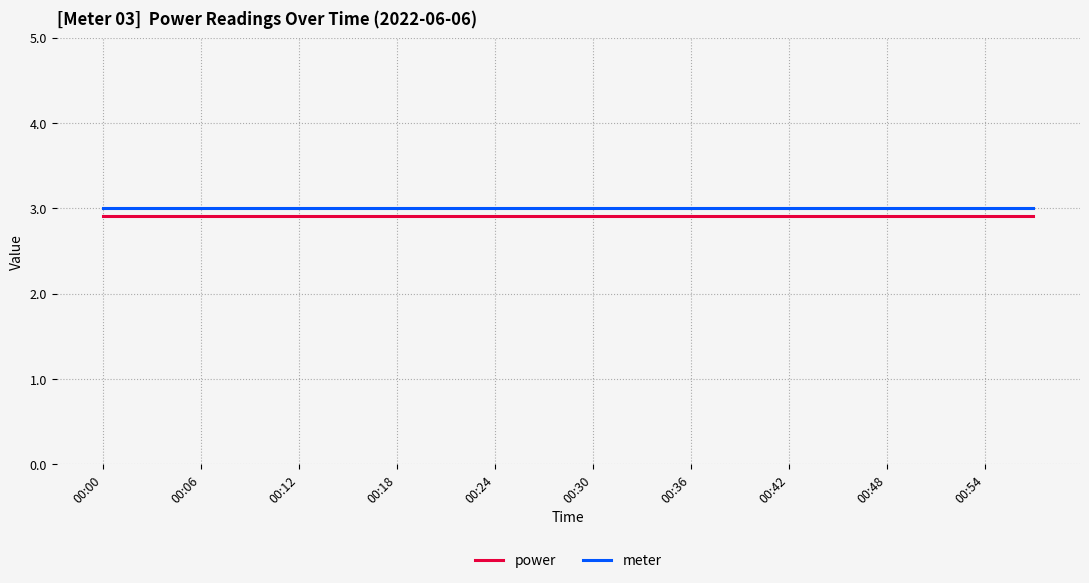

List the series in order of their overall mean, highest first.

meter, power